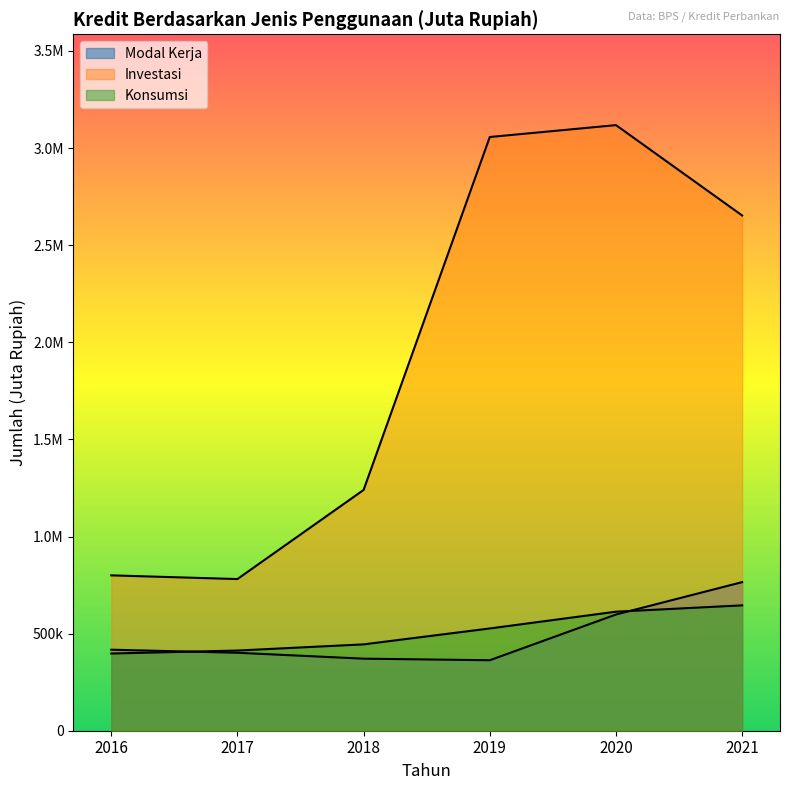

Reading right to left, extract all data points from this chart.

Modal Kerja: 2021=765116	2020=598379	2019=362951	2018=371013	2017=401430	2016=417207
Investasi: 2021=2653011	2020=3118253	2019=3057072	2018=1239782	2017=780909	2016=799945
Konsumsi: 2021=645469	2020=612945	2019=526572	2018=444608	2017=412863	2016=397470